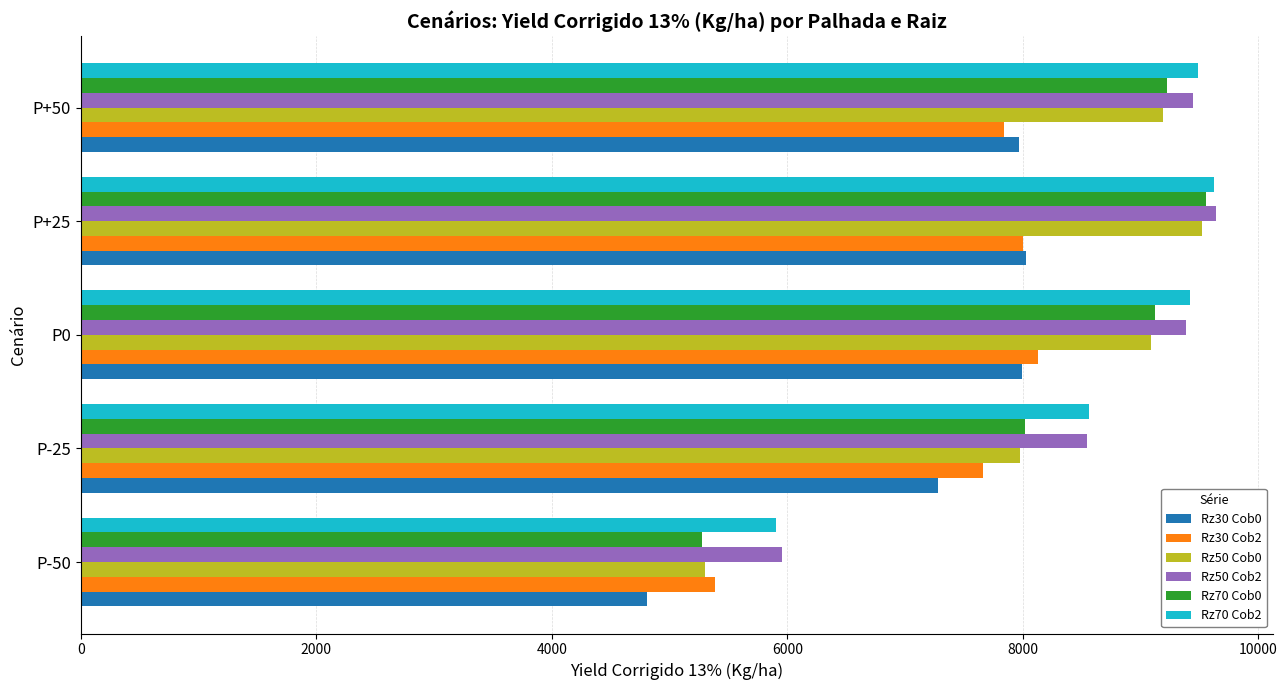

Read the Rz50 Cob0 value at P-50.

5301.0